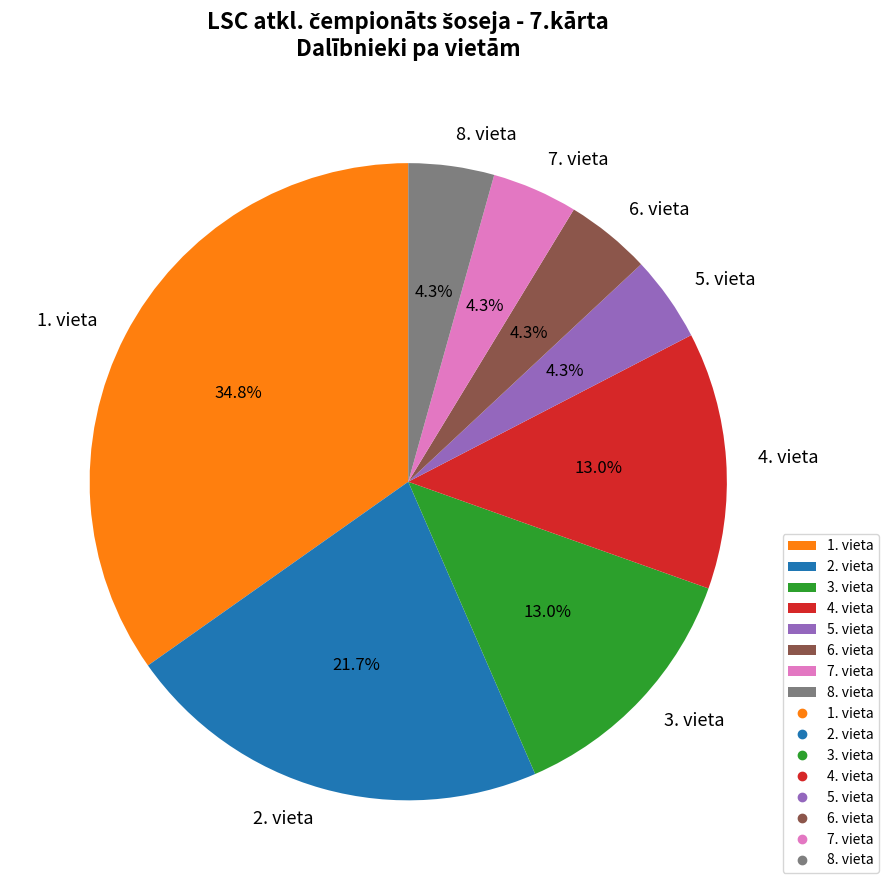

Combined, do 5. vieta and 1. vieta account for over 50%?

No